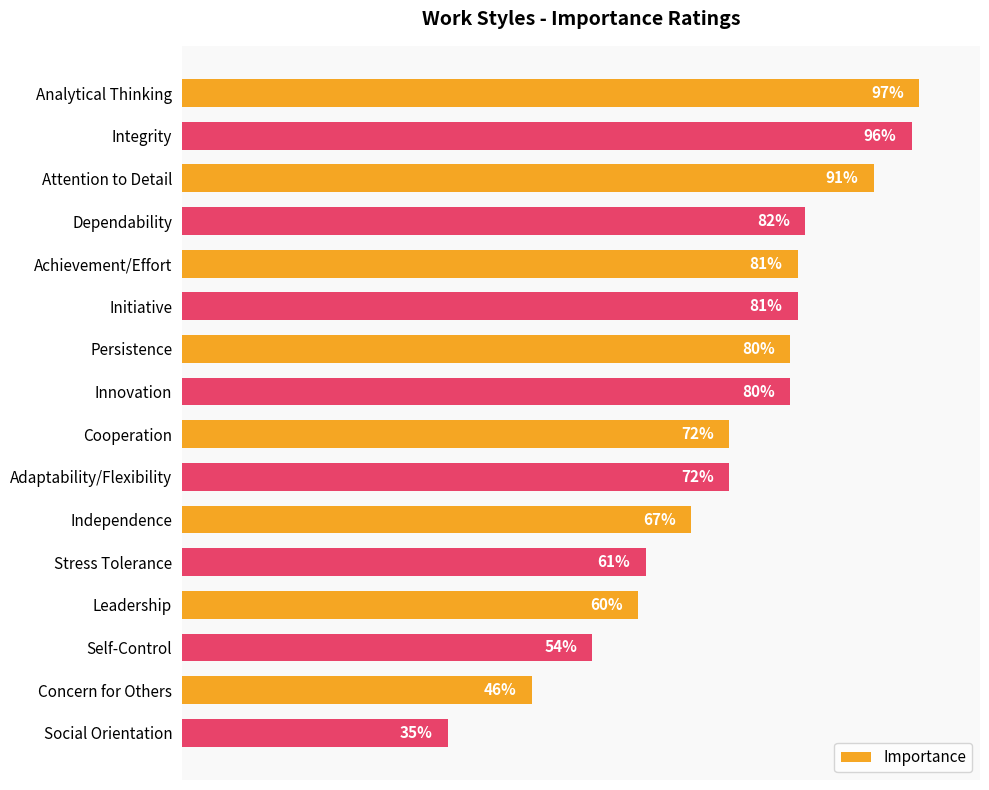

What is the label of the 6th bar from the bottom?

Independence